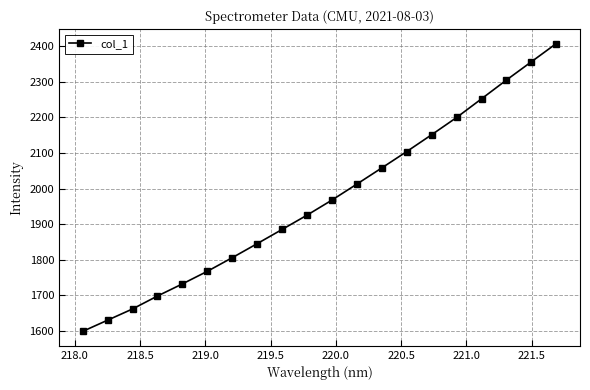

True or false: there are more than 2 points higher than both neighbors.

False